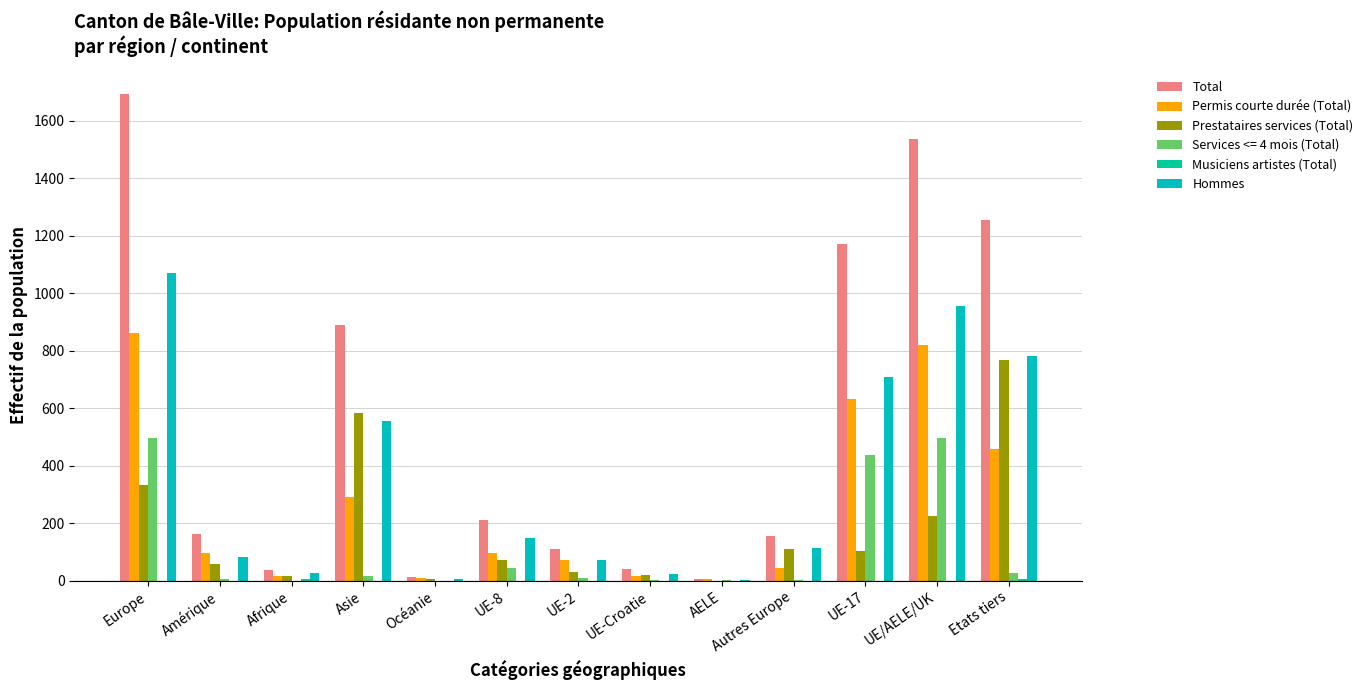

What is the greatest value displayed?

1694